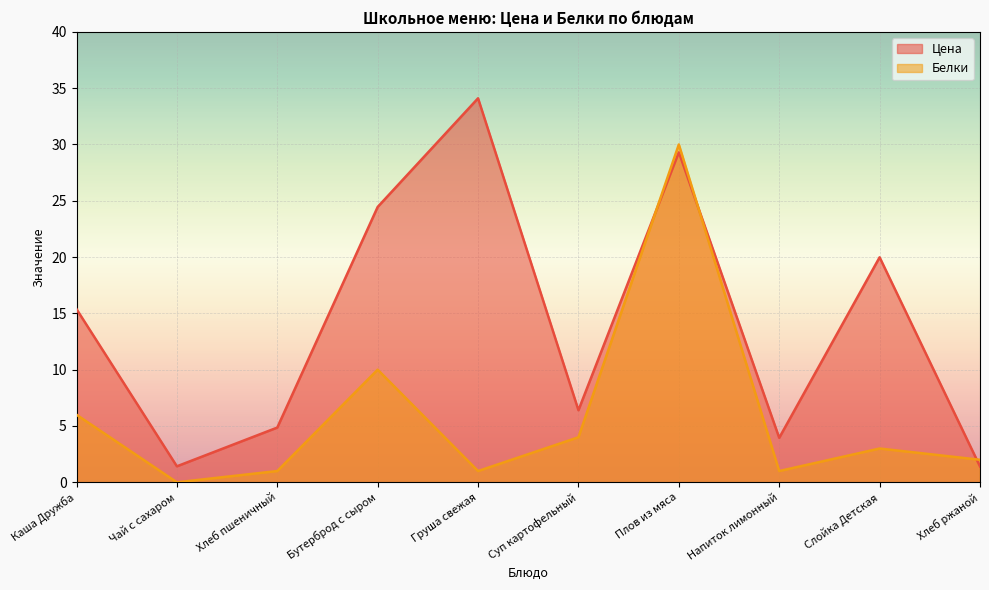

True or false: Цена has a value of 2.1 at Суп картофельный.

False